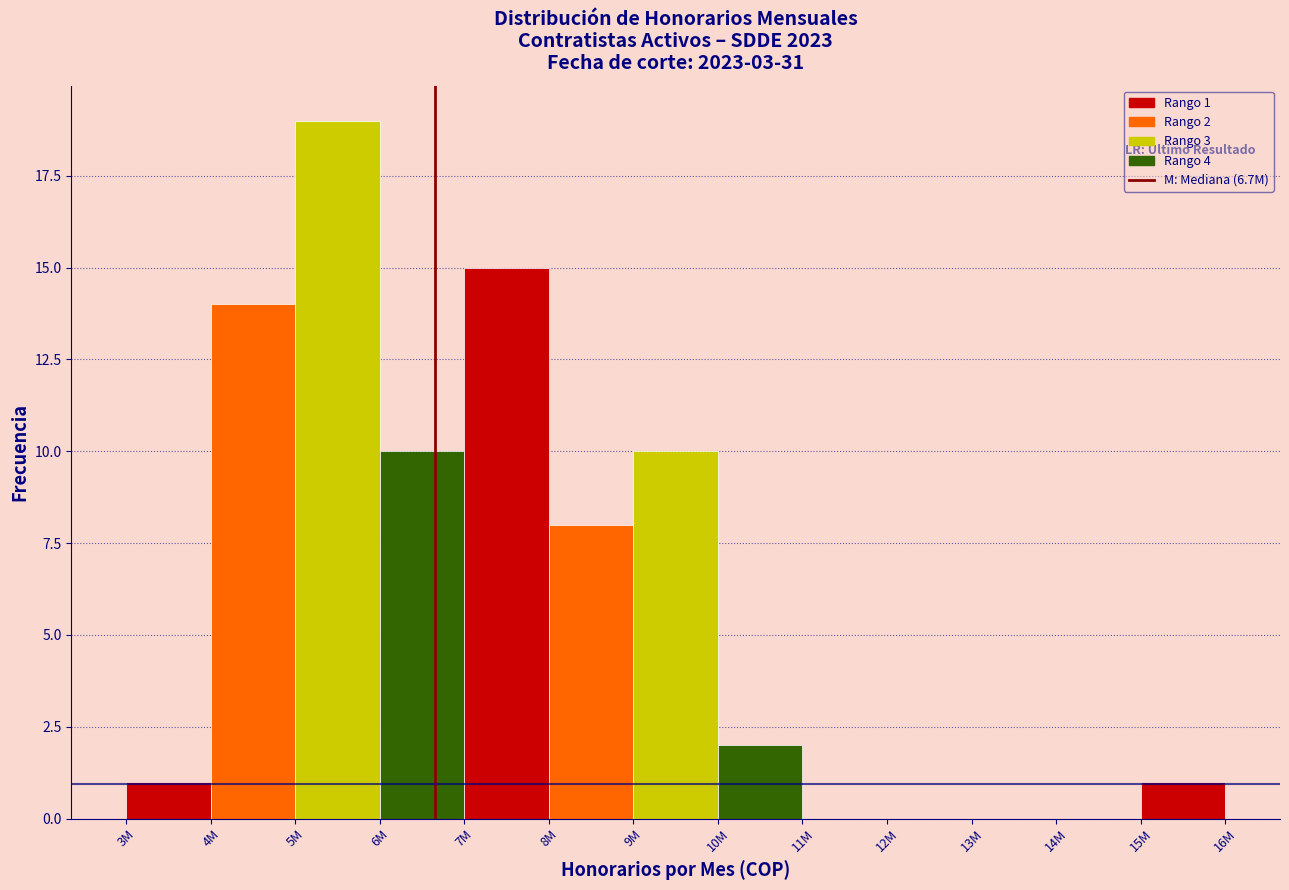

Reading left to right, what are all the values shown in this chart?

3M=1	4M=14	5M=19	6M=10	7M=15	8M=8	9M=10	10M=2	11M=0	12M=0	13M=0	14M=0	15M=1